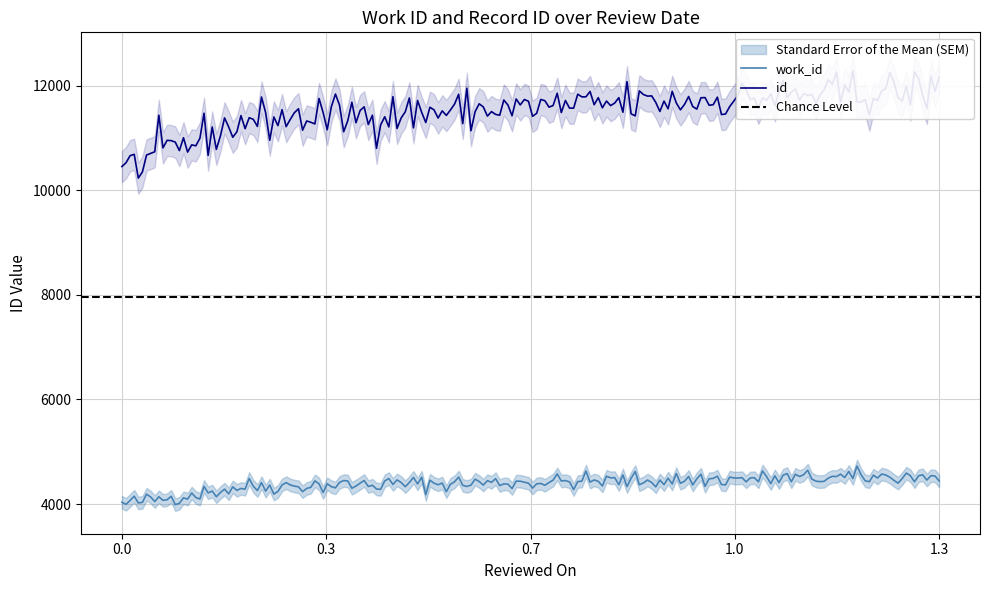

Is it true that work_id equals 1275 at 2012-01-10?

False